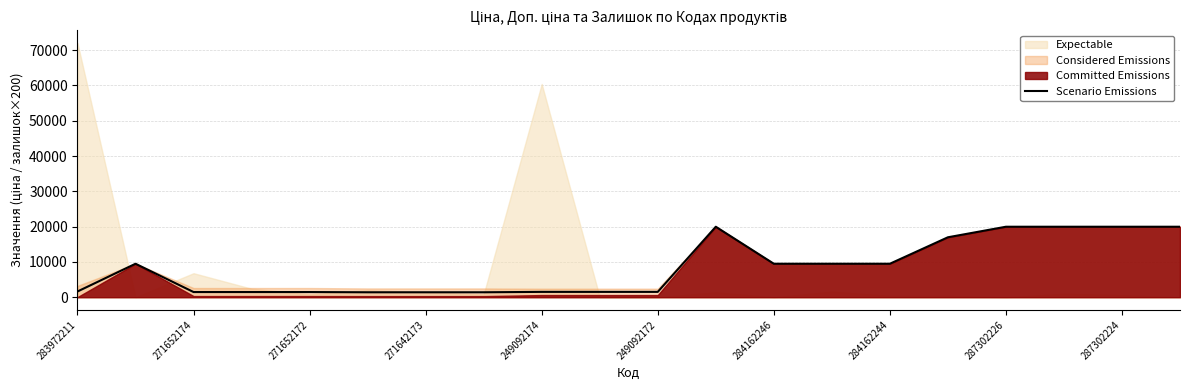

Reading left to right, transcribe all the data shown in this chart.

1618.5	9480.1	1461.6	1461.6	1461.6	1396.4	1396.4	1396.4	1509.3	1509.3	1509.3	19964.2	9480.1	9480.1	9480.1	16976.3	19964.2	19964.2	19964.2	19964.2